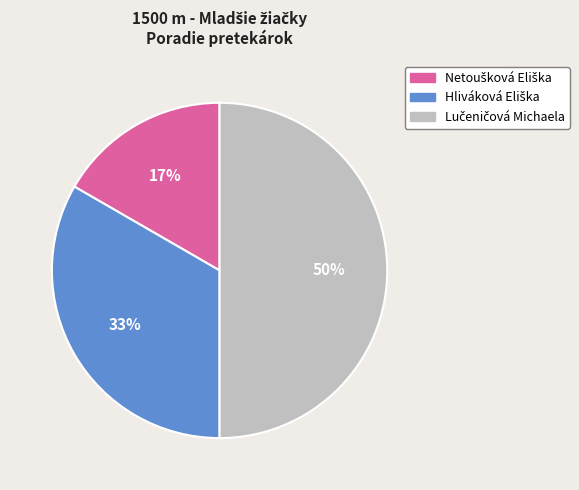

To the nearest percent, what is the average slice percentage?

33%